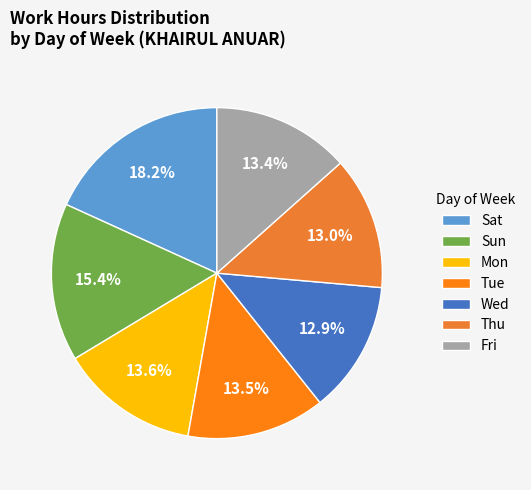

How many segments does this pie chart have?

7